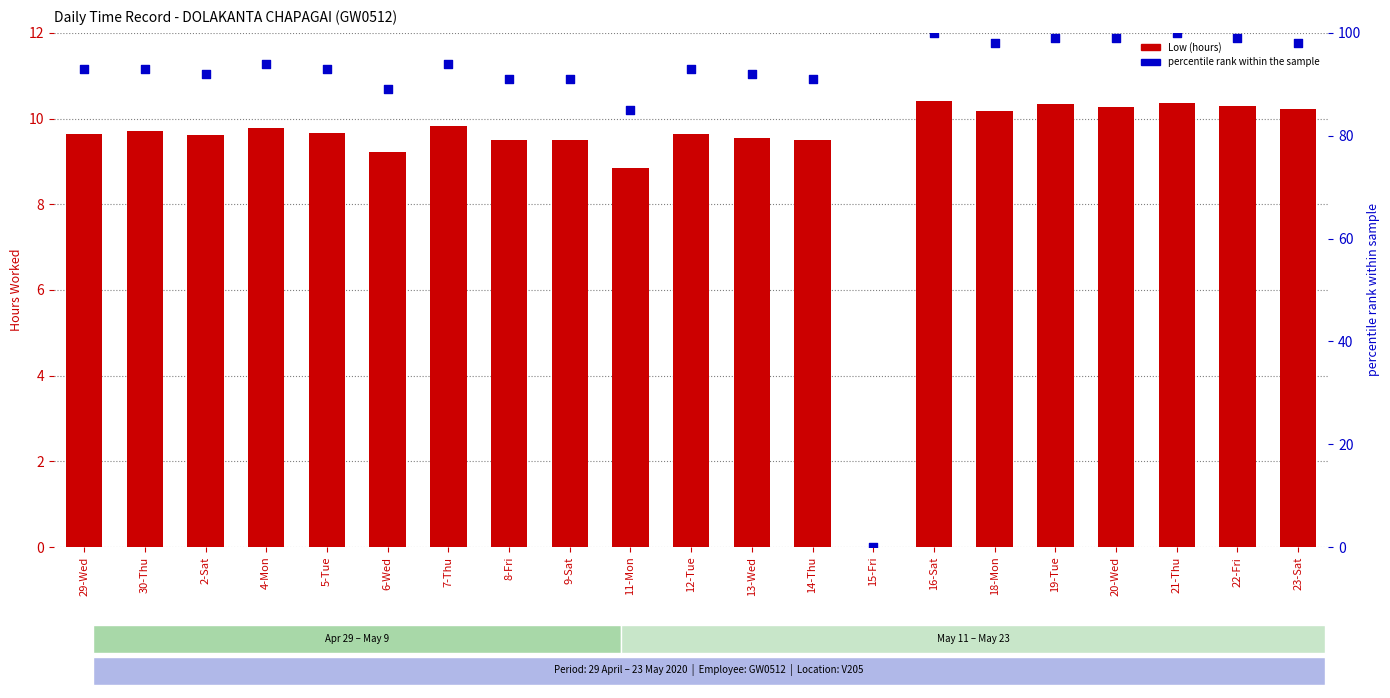

At which category is the sum across all series the highest?

16-Sat